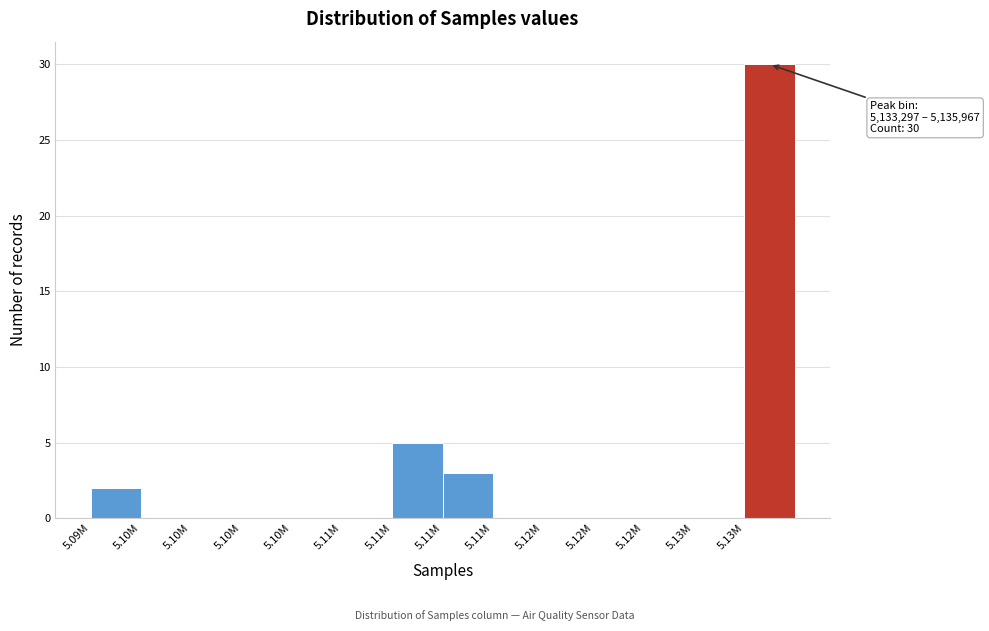

Are the bars horizontal?

No